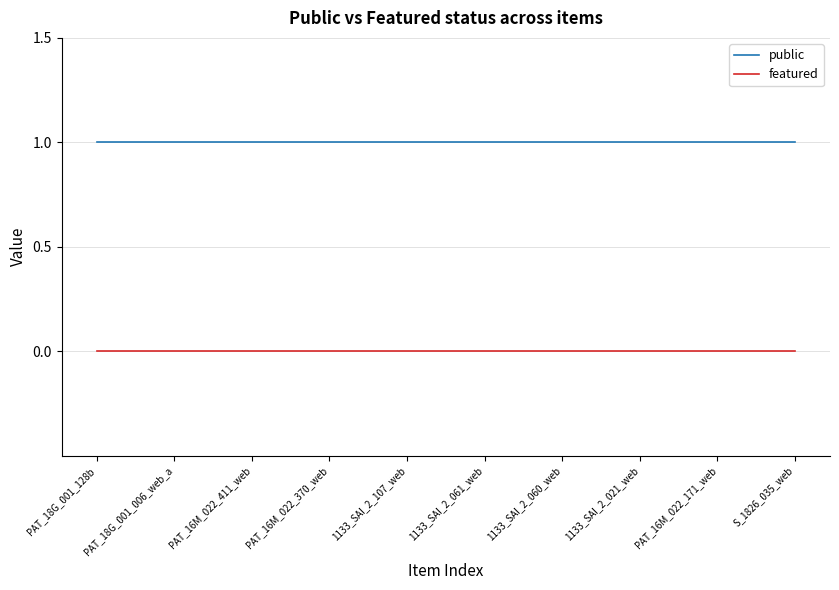

What position from the left is PAT_16M_022_411_web?

3